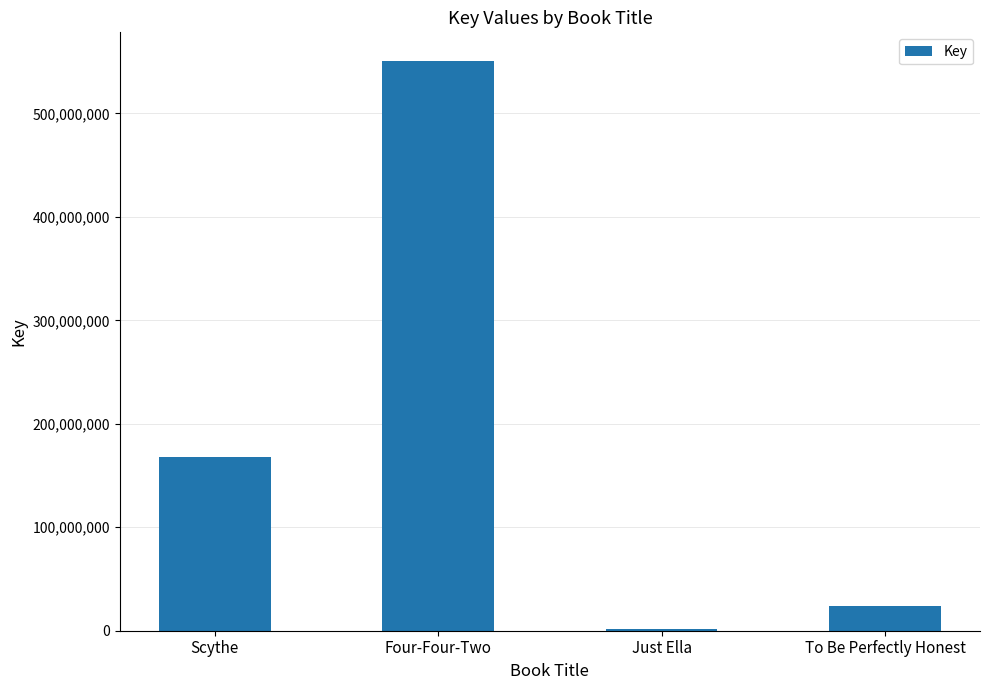

What is the difference between the values at To Be Perfectly Honest and Scythe?

144411912